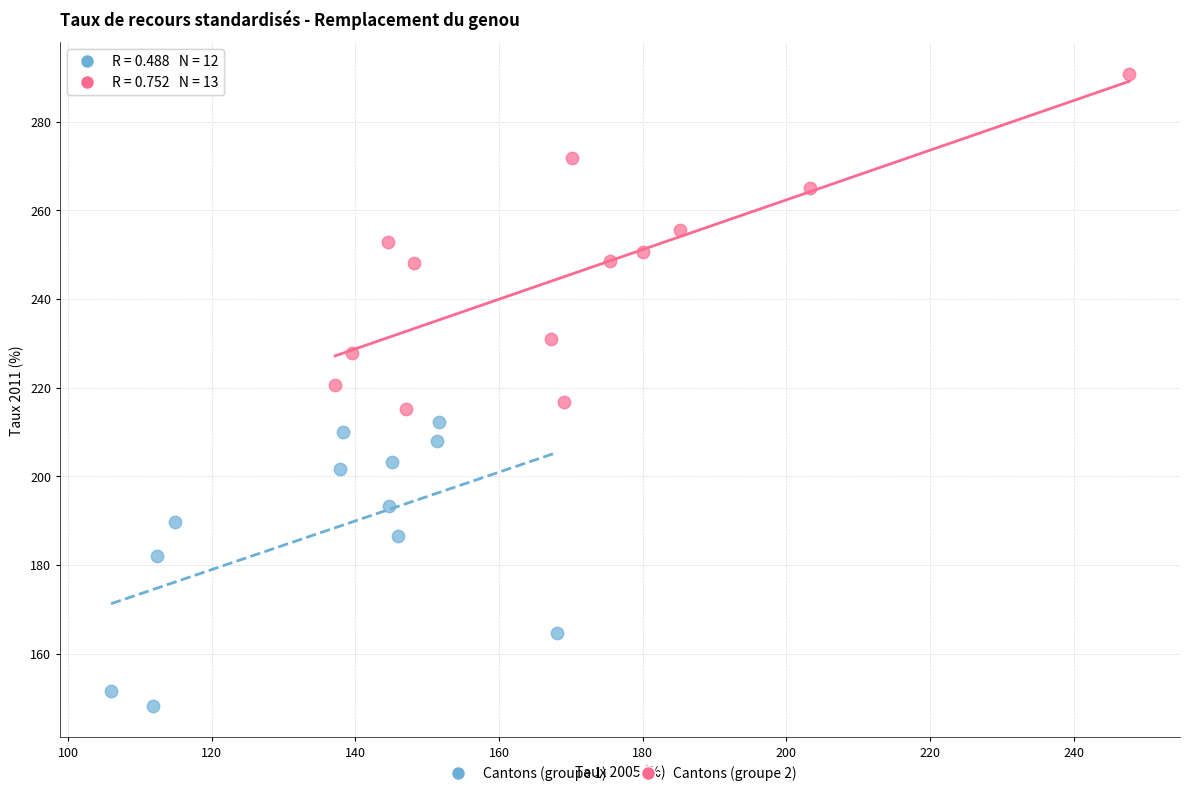

Which series reaches the maximum Y coordinate?

Cantons (groupe 2)